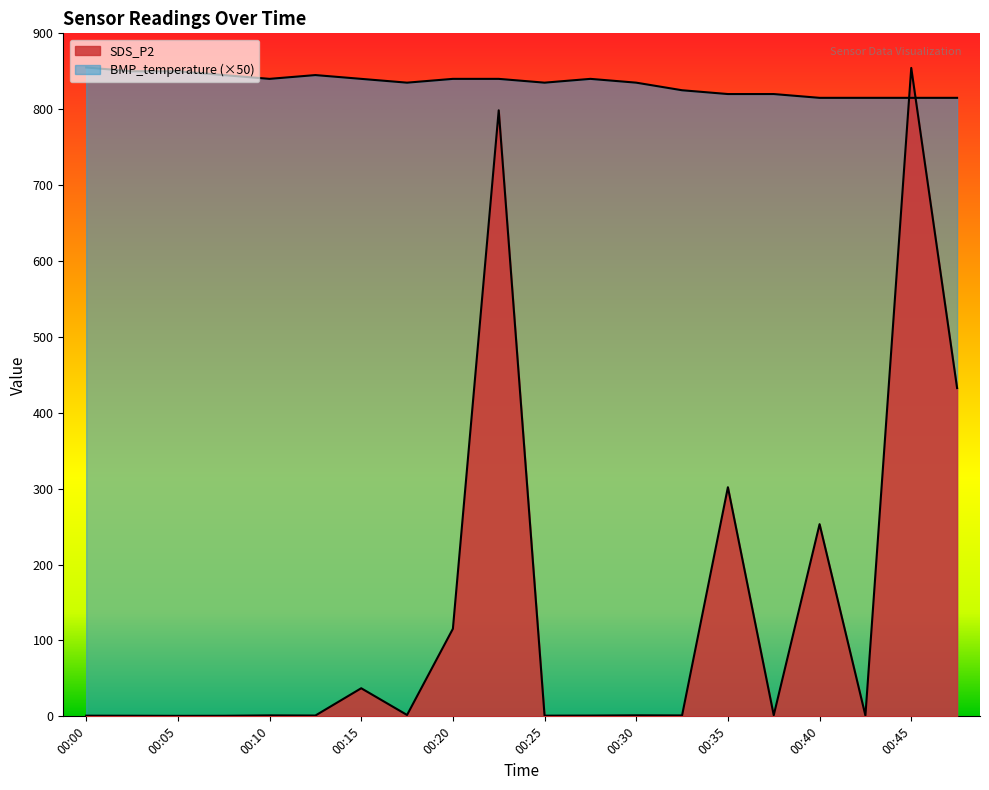

Is the value of SDS_P2 at 00:18 greater than the value of BMP_temperature at 00:30?

No